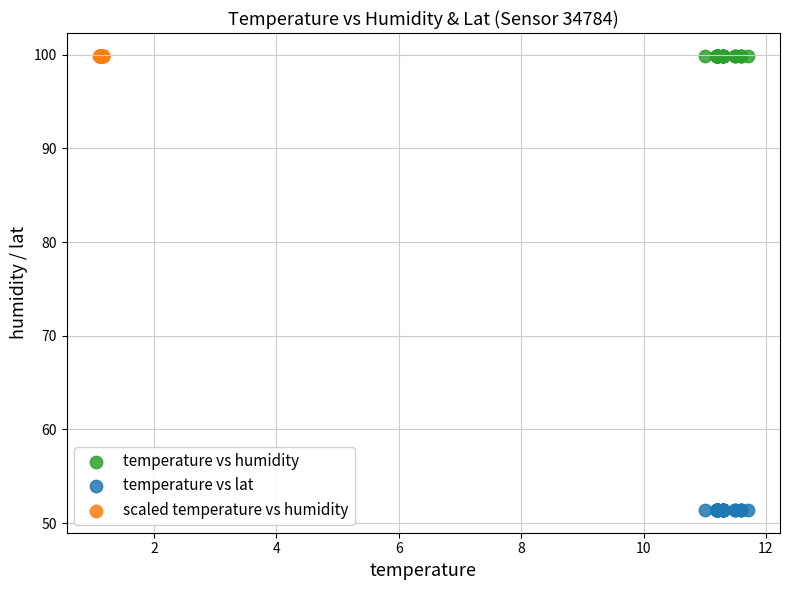

Which series reaches the minimum Y coordinate?

temperature vs lat